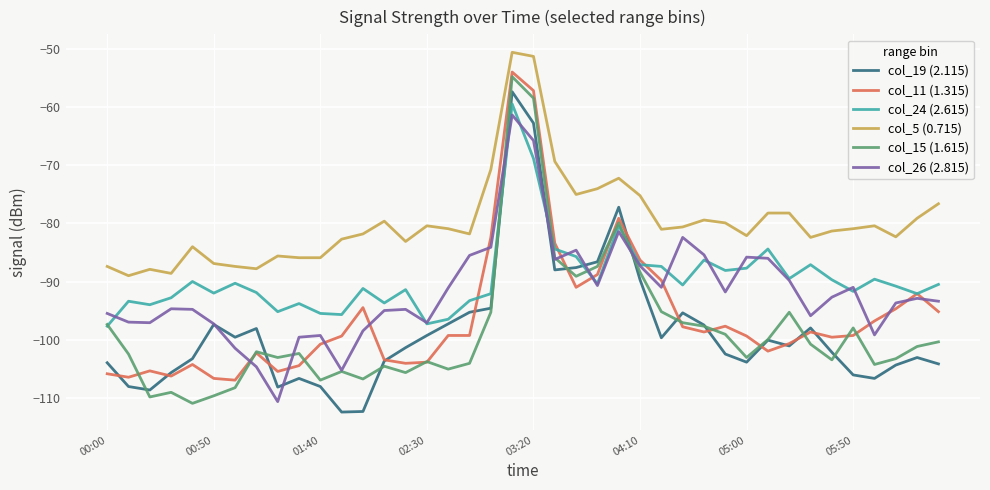

True or false: col_5 (0.715) and col_26 (2.815) cross at least once.

False